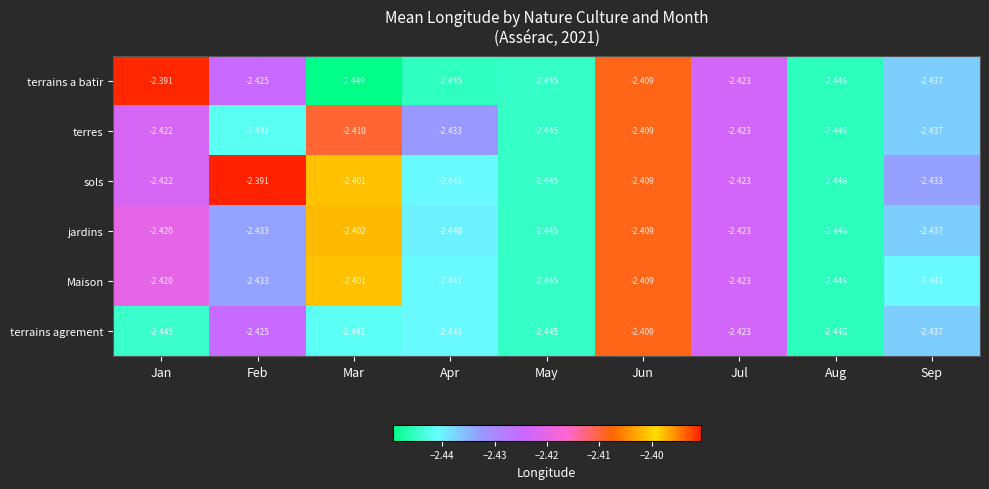

List the labels in order of sols value, largest first.

Feb, Mar, Jun, Jan, Jul, Sep, Apr, May, Aug